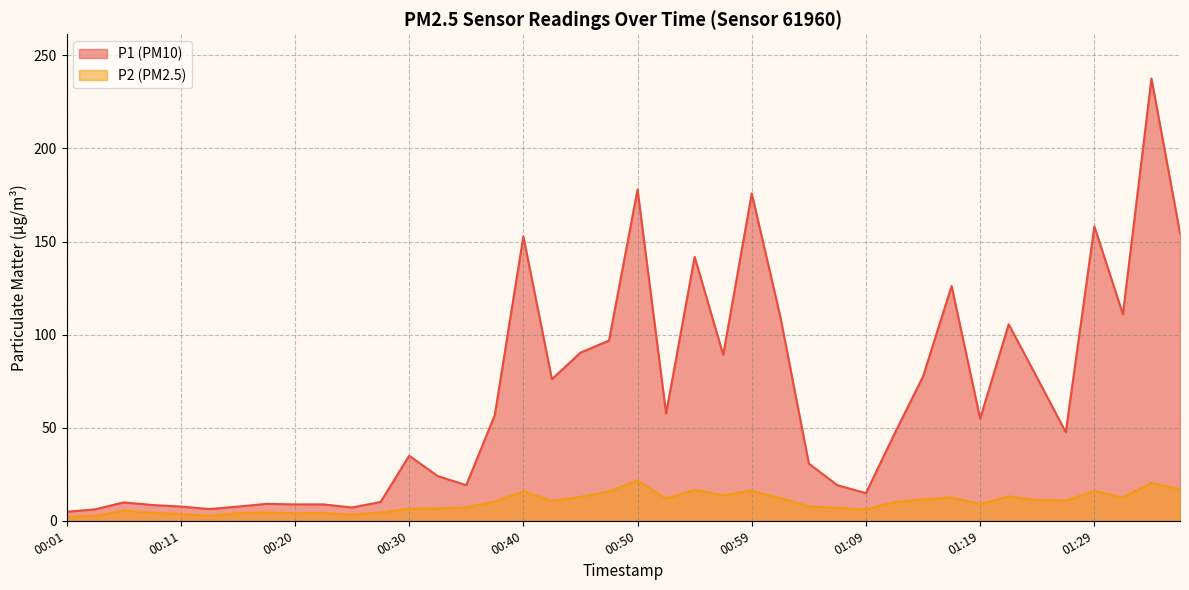

Is the value of P1 at 00:40 greater than the value of P2 at 00:06?

Yes